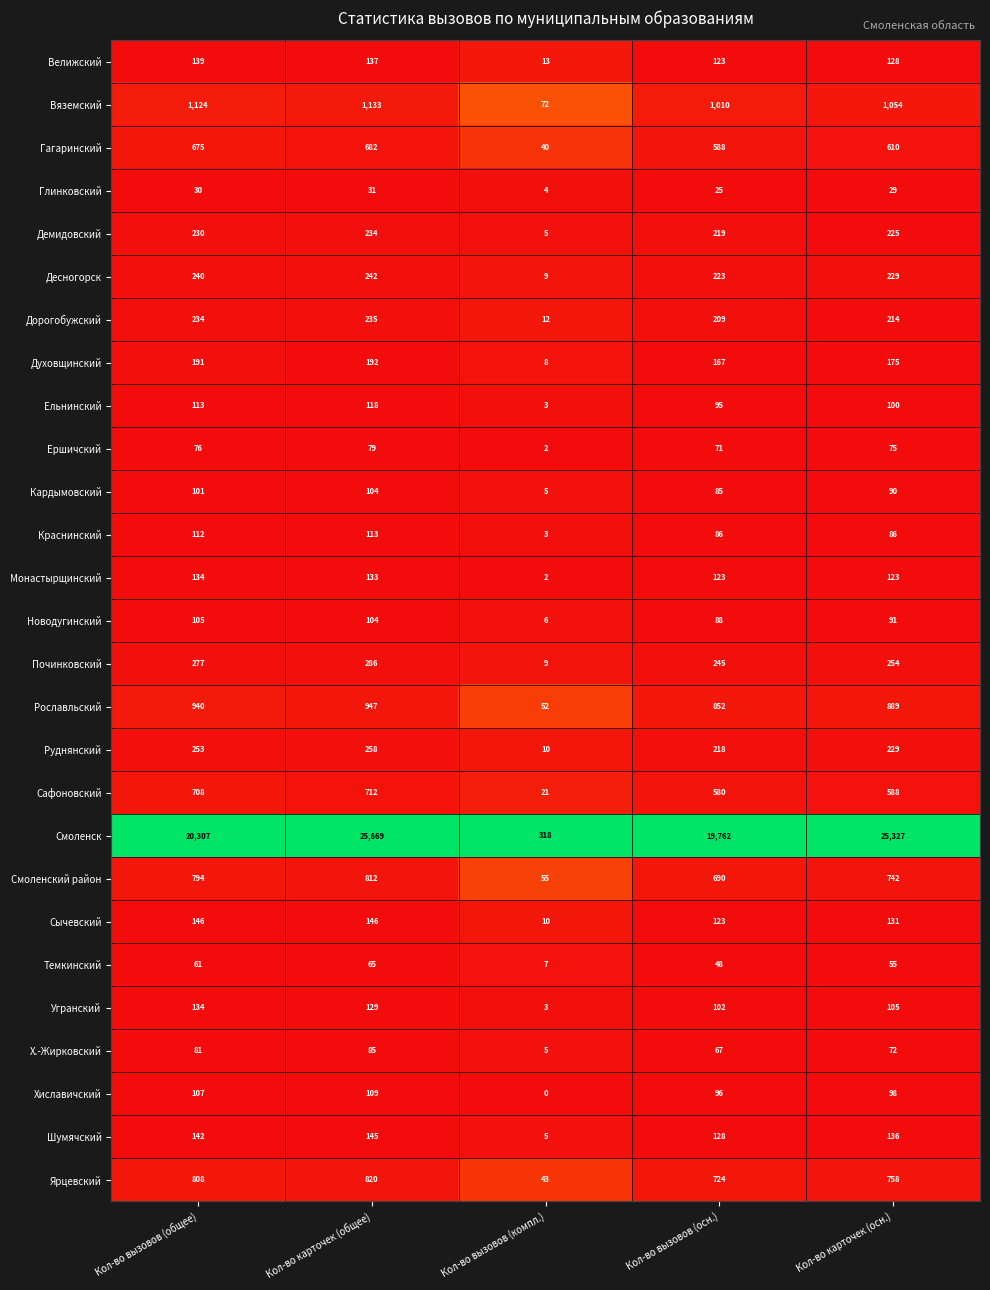

Count the number of data series in this chart.

27